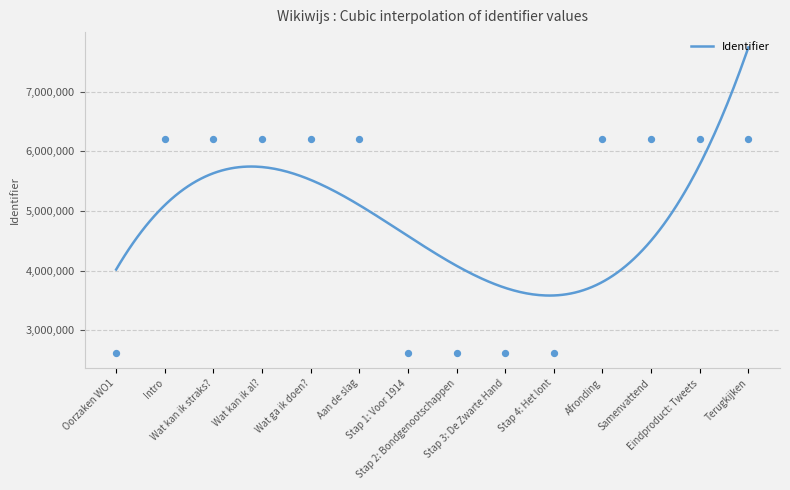

What is the change in value from Wat ga ik doen? to Afronding?

+7